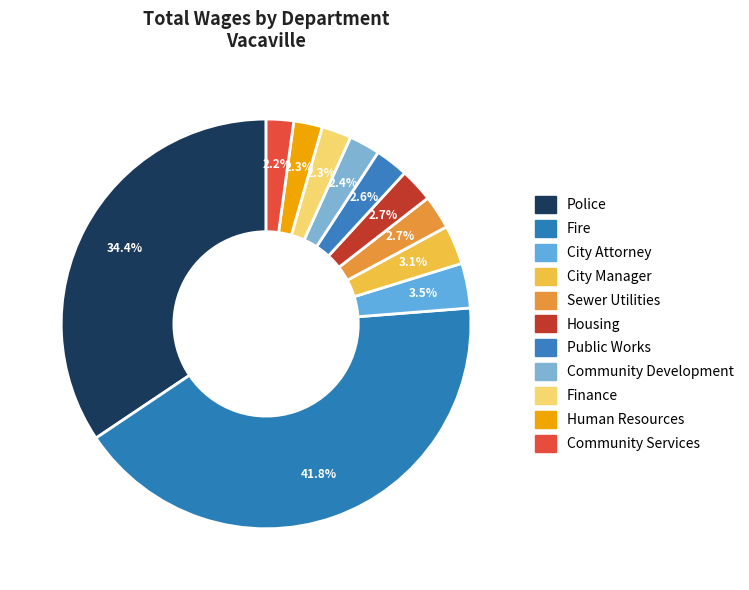

Is the sum of Community Development and Fire greater than half?

No